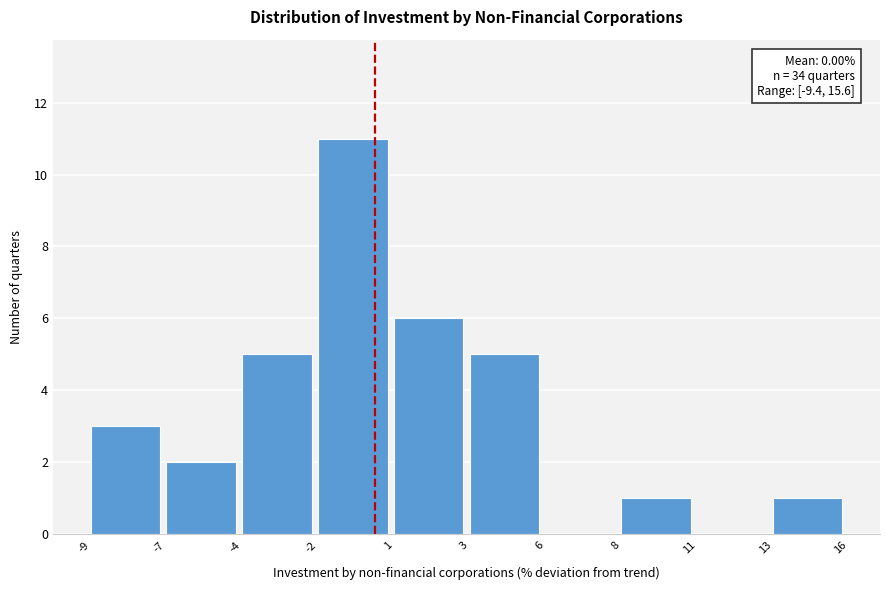

Reading left to right, transcribe all the data shown in this chart.

-9=3	-7=2	-4=5	-2=11	1=6	3=5	6=0	8=1	11=0	13=1